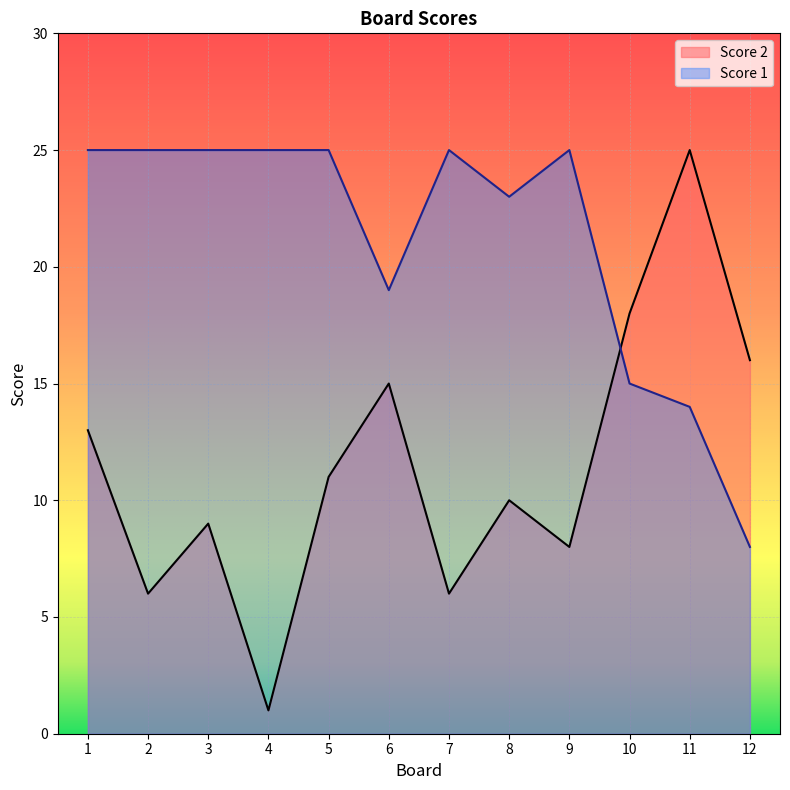

List the labels in order of Score 1 value, largest first.

1, 2, 3, 4, 5, 7, 9, 8, 6, 10, 11, 12